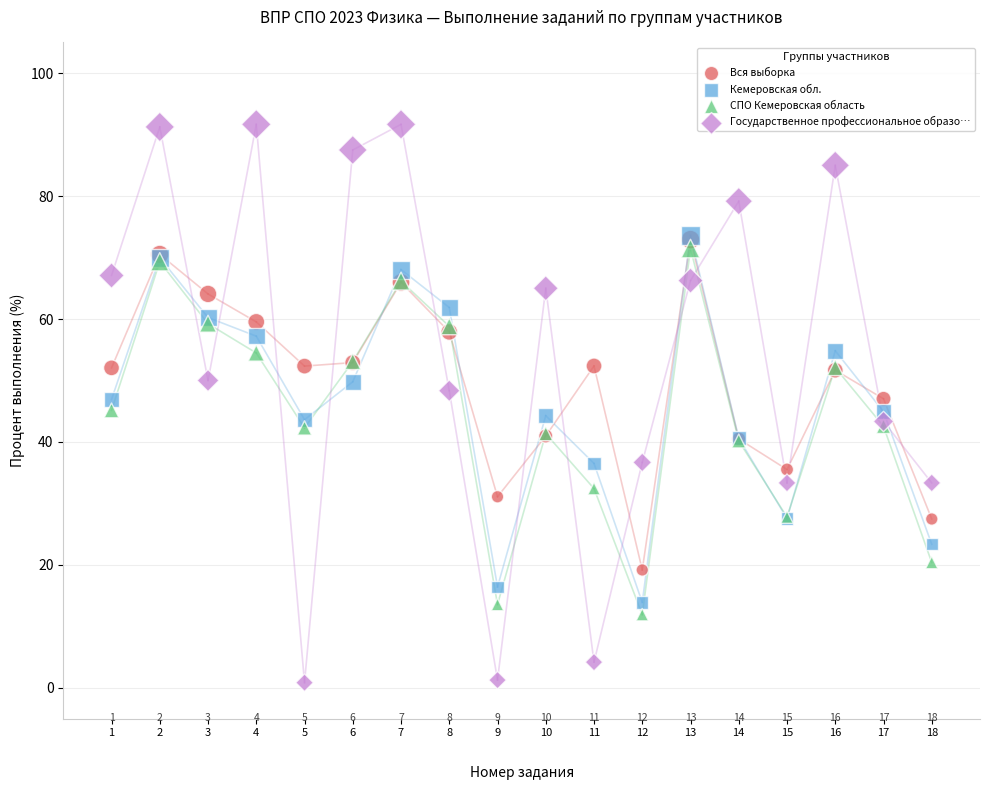

What are all the series names shown in the legend?

Вся выборка, Кемеровская обл., СПО Кемеровская область, Государственное профессиональное образо…